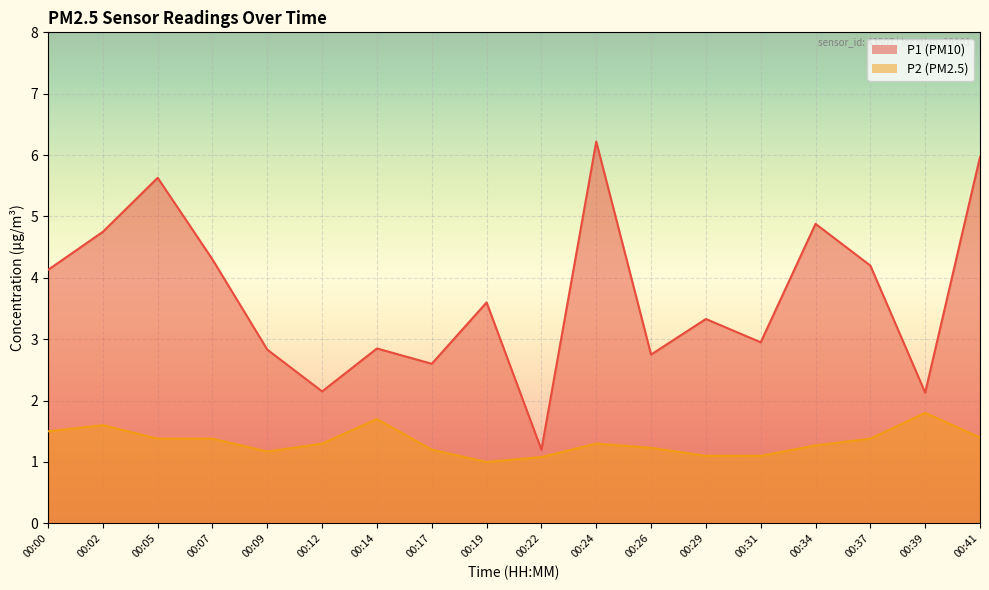

List the labels in order of P2 value, largest first.

00:39, 00:14, 00:02, 00:00, 00:41, 00:05, 00:07, 00:37, 00:12, 00:24, 00:34, 00:26, 00:17, 00:09, 00:29, 00:31, 00:22, 00:19